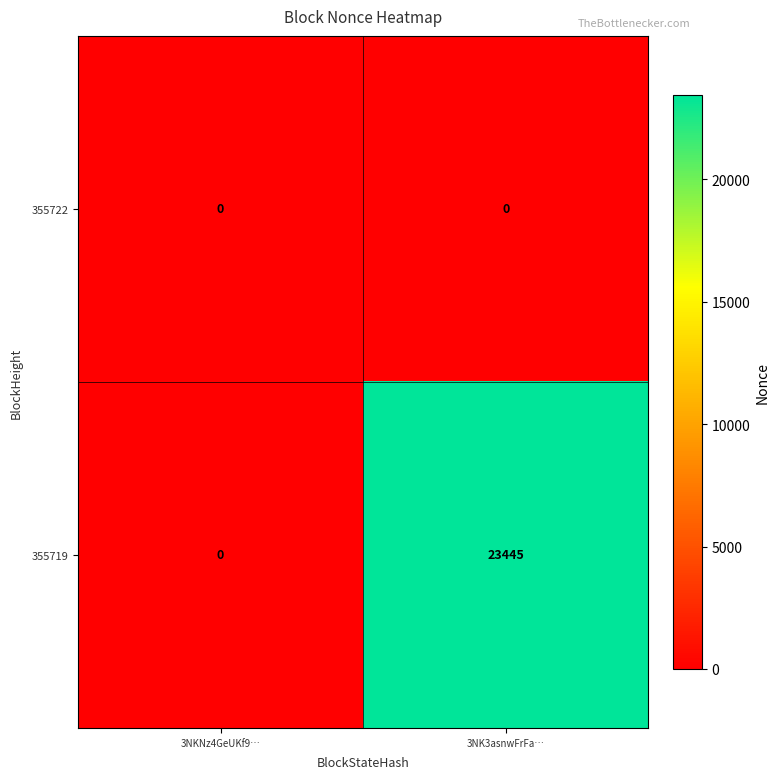

What is the total value across all series at 3NK3asnwFrFa…?

23445